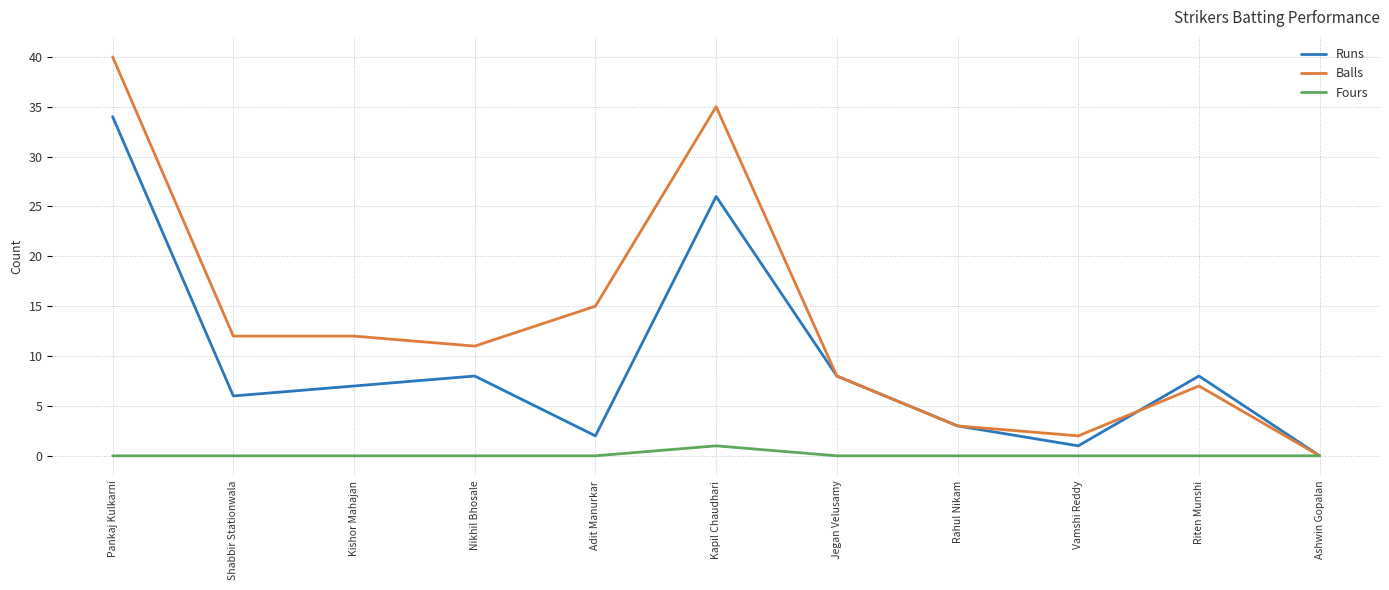

Read the Balls value at Jegan Velusamy.

8